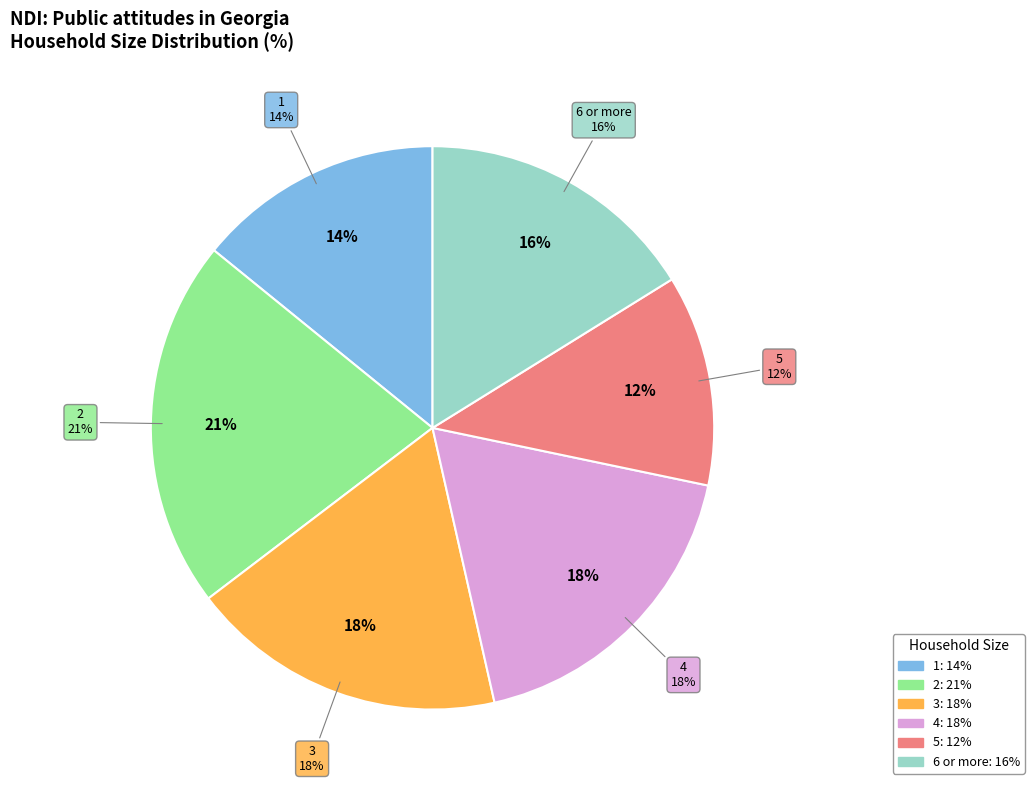

Do 2 and 1 together represent more than half of the pie?

No